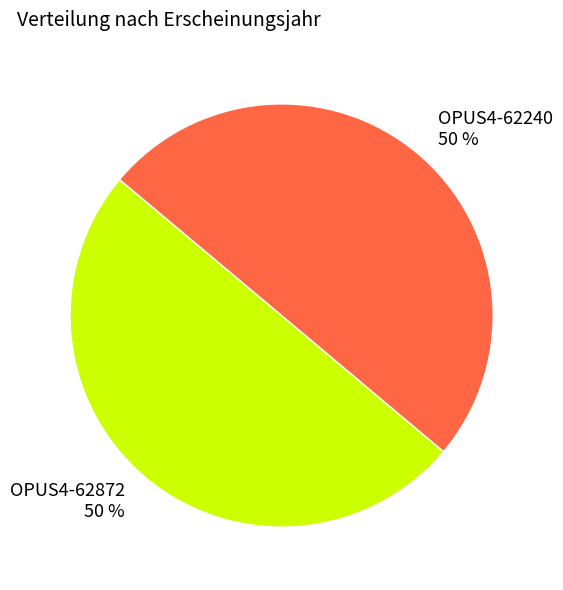

What is the ratio of the value at OPUS4-62872 50 % to the value at OPUS4-62240 50 %?

1.0